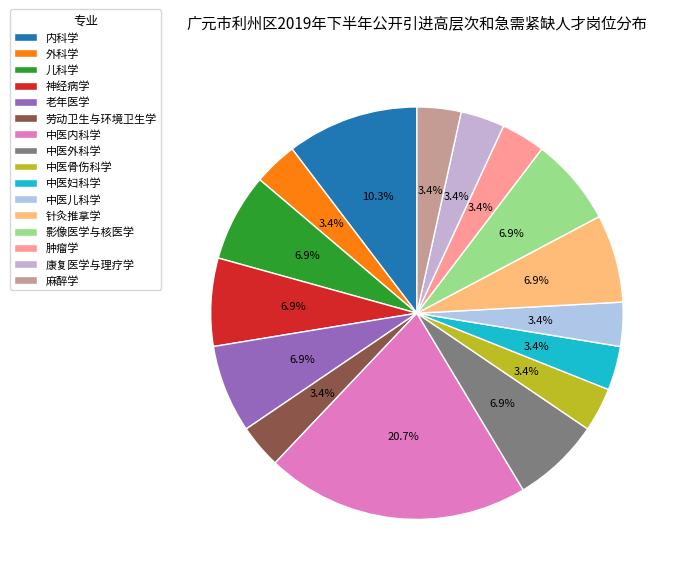

Which has a higher value, 康复医学与理疗学 or 神经病学?

神经病学